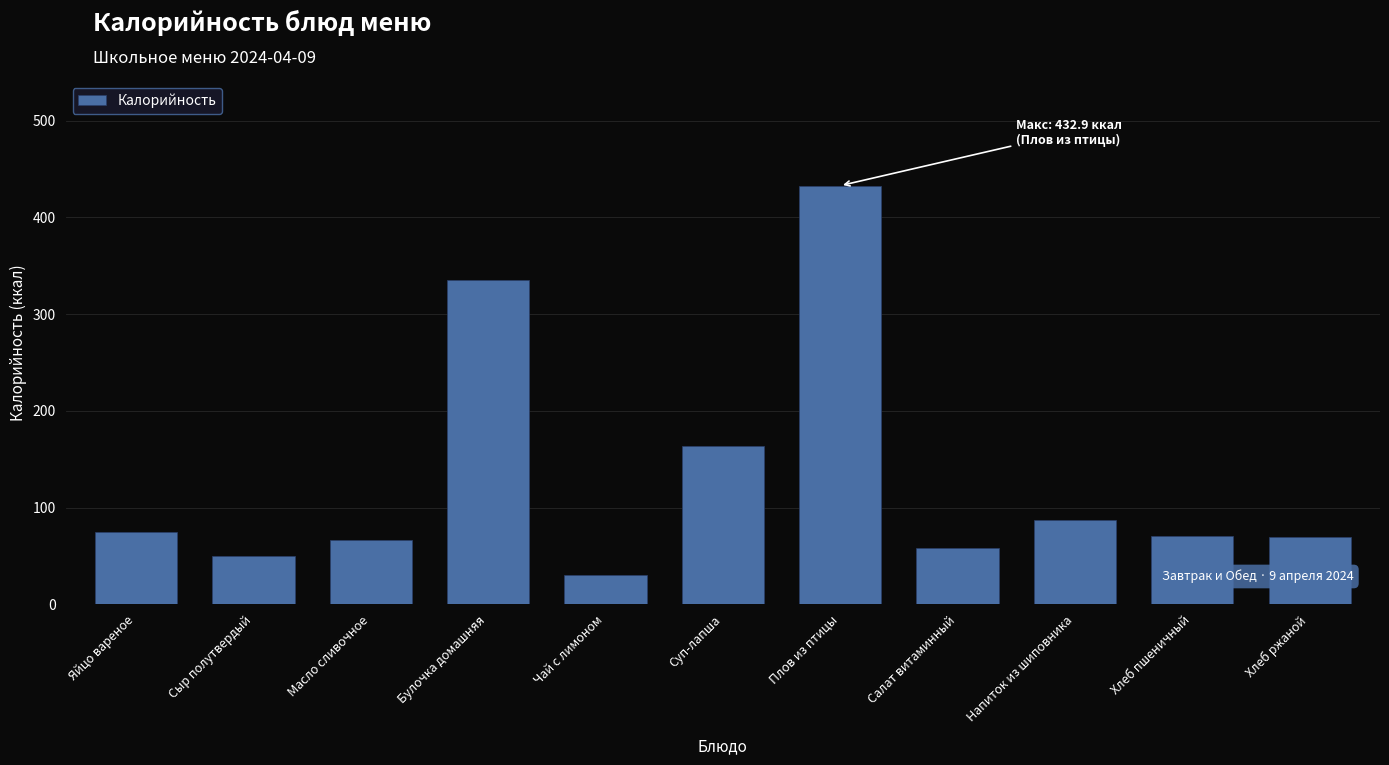

What is the ratio of the value at Суп-лапша to the value at Масло сливочное?

2.5